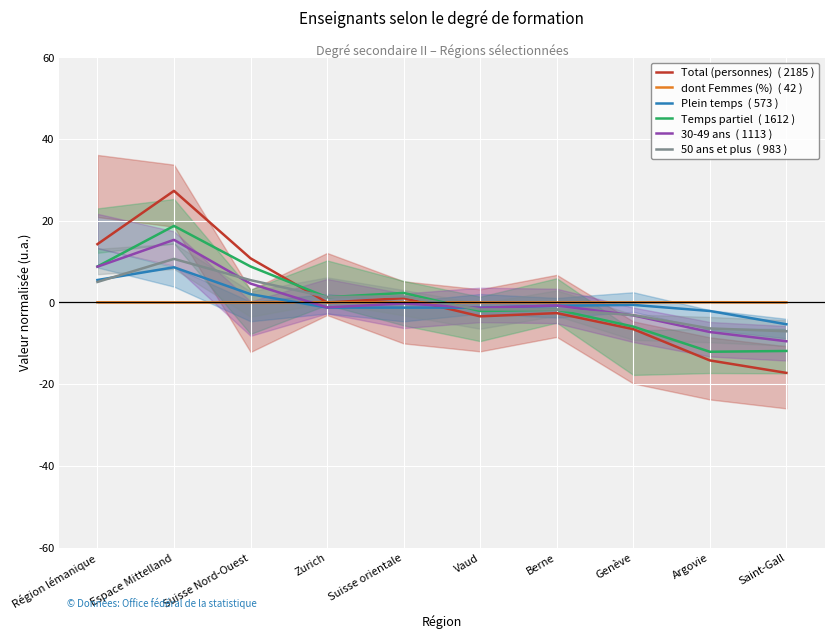

At how many categories does at least one series exceed 6?

3